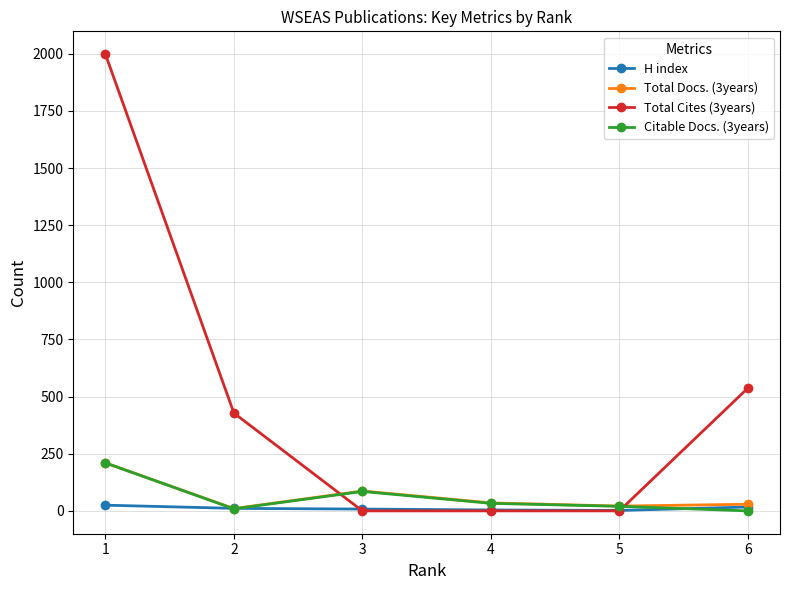

Is this an area chart (filled region under the line)?

No